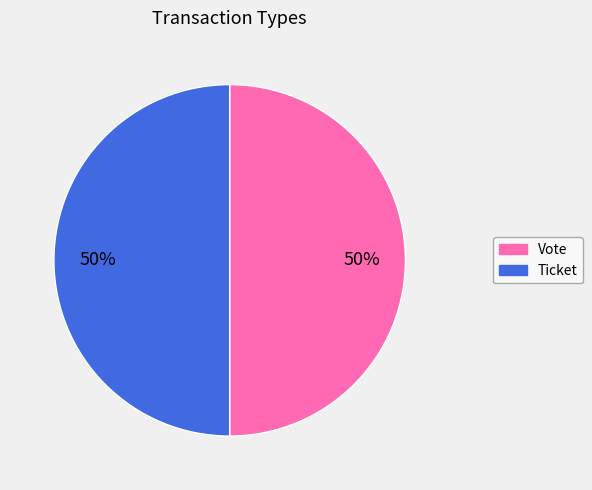

True or false: Vote accounts for 50% of the total.

True